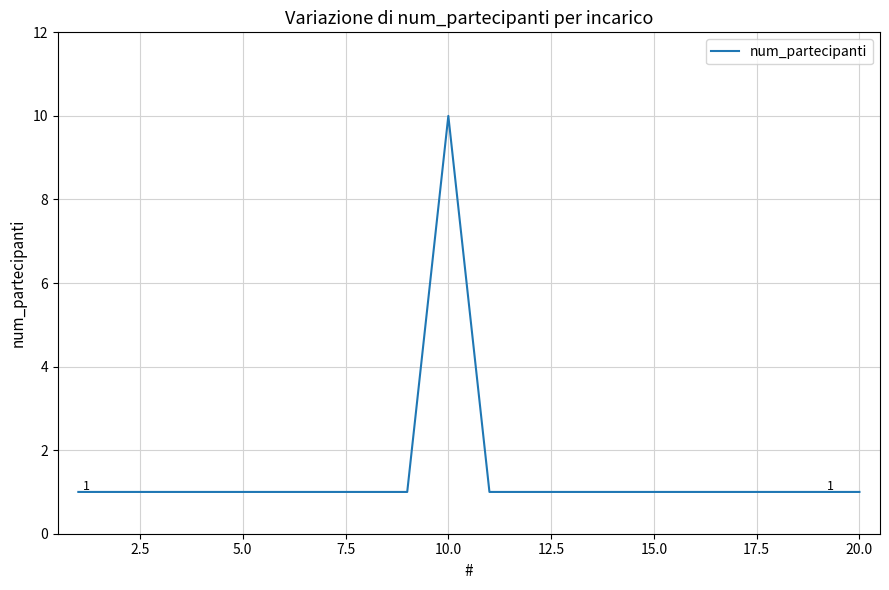

How many lines are shown in the chart?

1